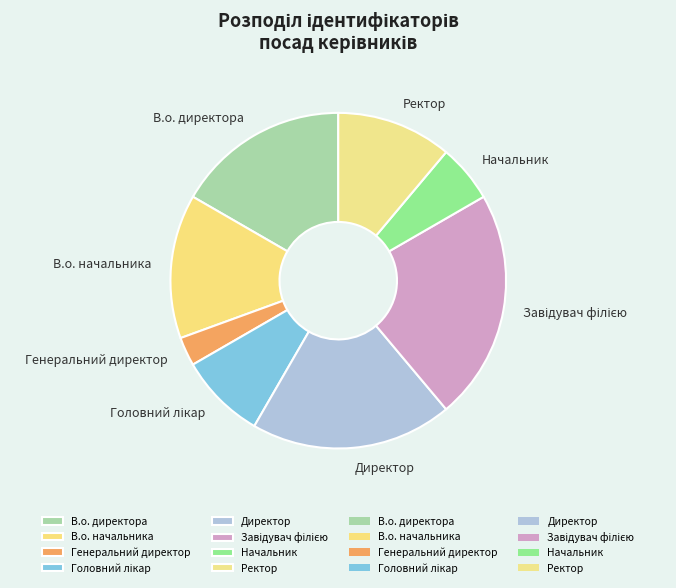

Which has a higher value, Директор or Начальник?

Директор